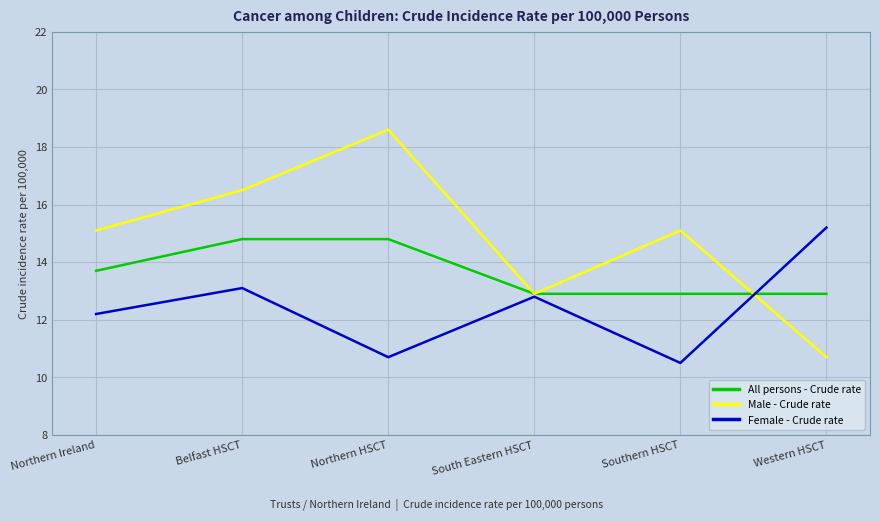

What value does the Male - Crude rate series have at Northern HSCT?

18.6